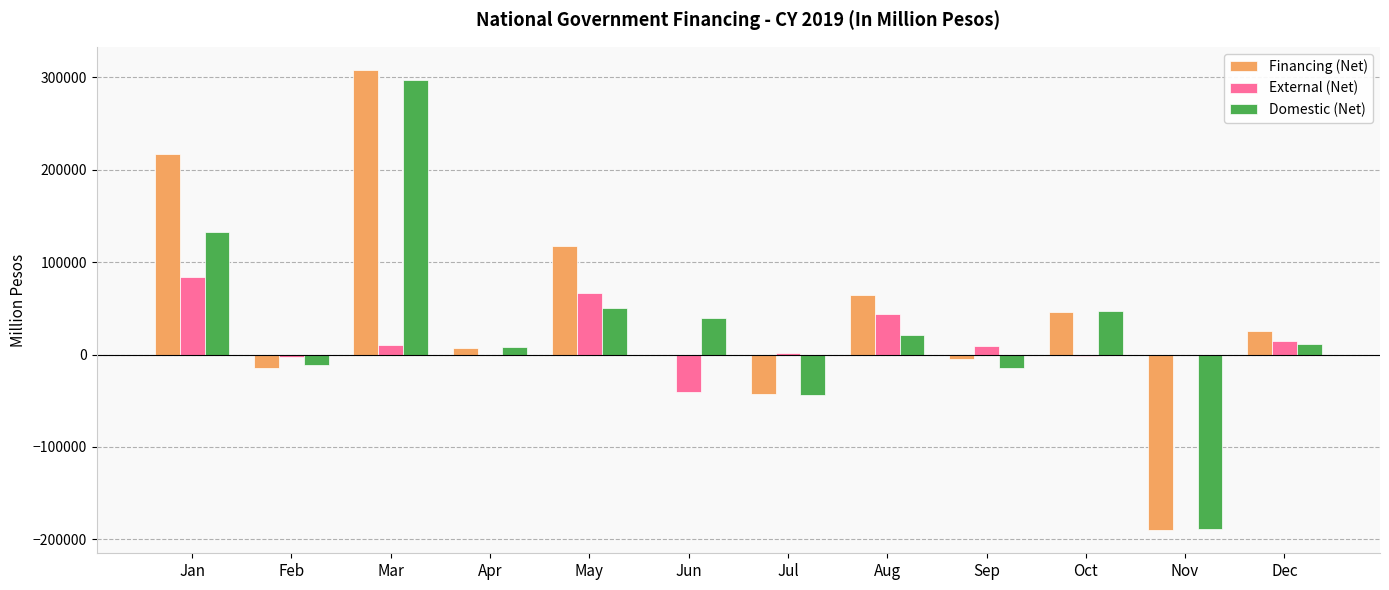

The External (Net) series shows -40350.0 at Jun. True or false?

True